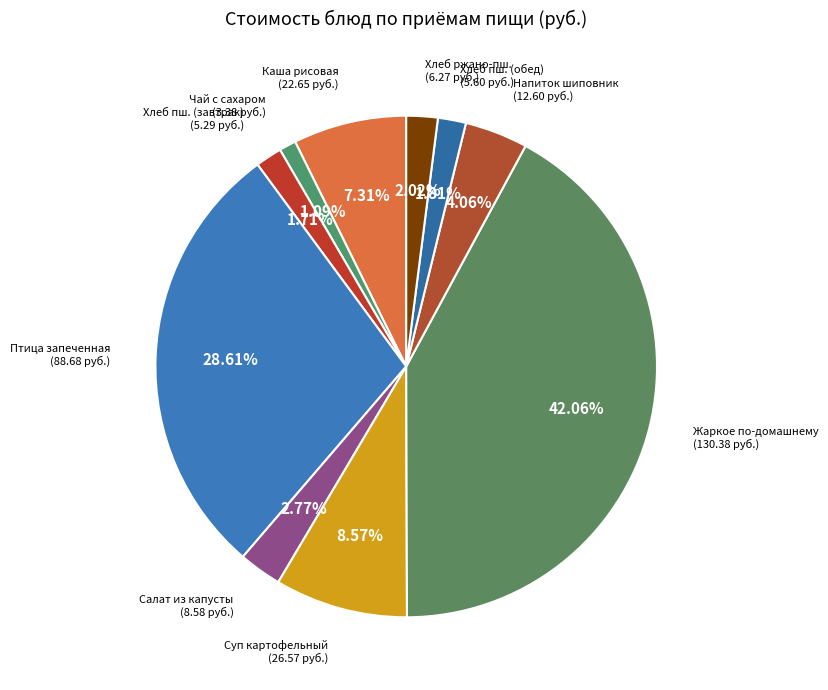

Rank the categories by value from lowest to highest.

Чай с сахаром, Хлеб пшеничный йодированный (завтрак), Хлеб пшеничный йодированный (обед), Хлеб ржано-пшеничный, Салат из свежей капусты со свеклой, Напиток из плодов шиповника, Каша рисовая рассыпчатая с маслом, Суп картофельный с лапшой с птицей, Птица запеченная, Жаркое по-домашнему